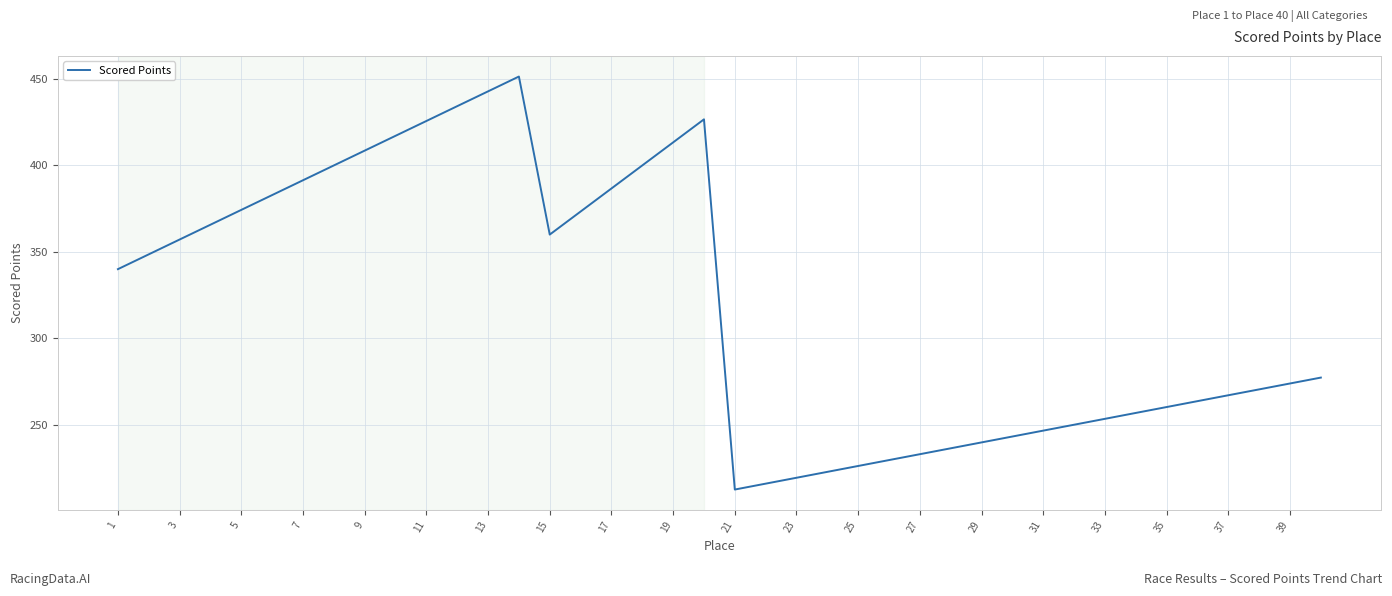

What is the average value?

319.9